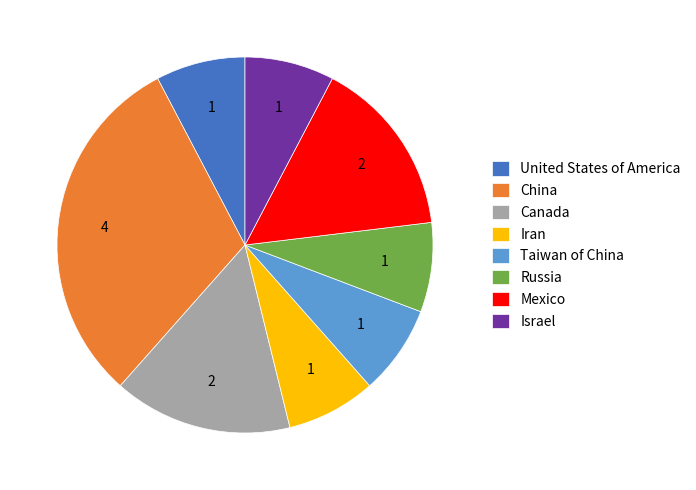

Is there any slice that represents more than half of the pie?

No